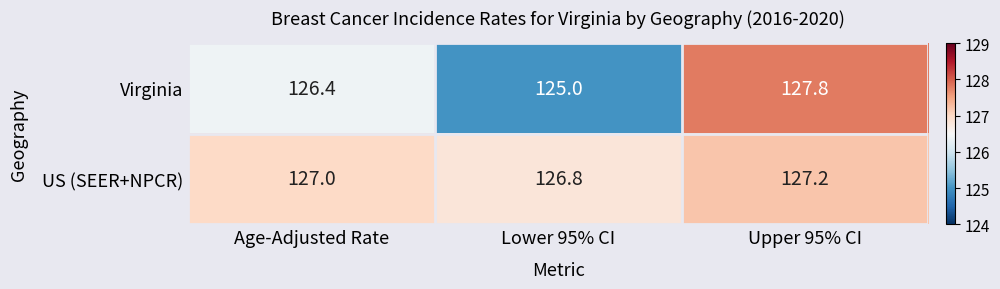

Reading left to right, transcribe all the data shown in this chart.

Virginia: 126.4	125.0	127.8
US (SEER+NPCR): 127.0	126.8	127.2